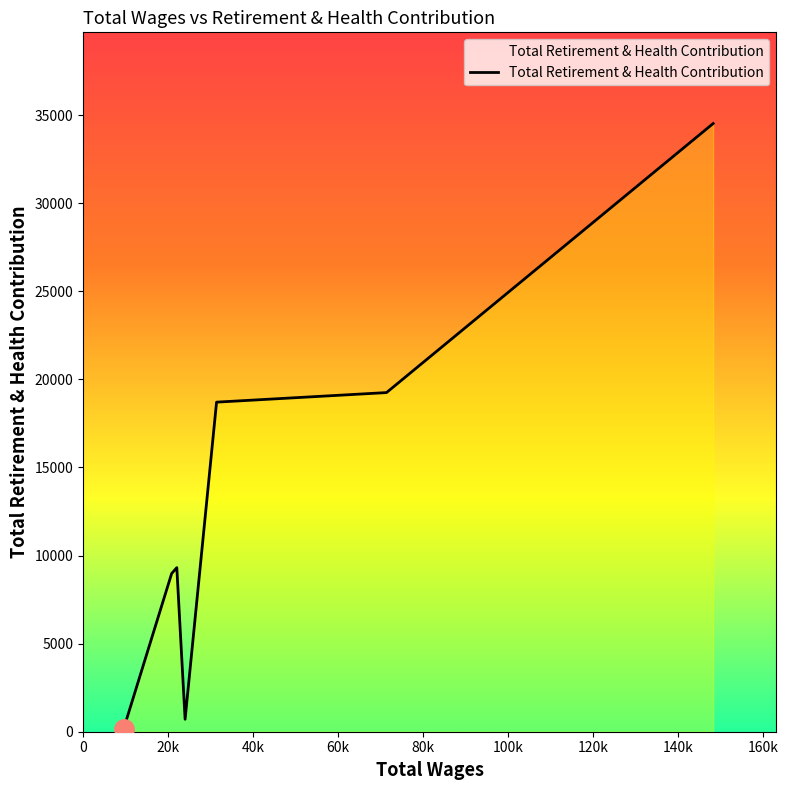

What is the difference between the maximum and minimum values?

34384